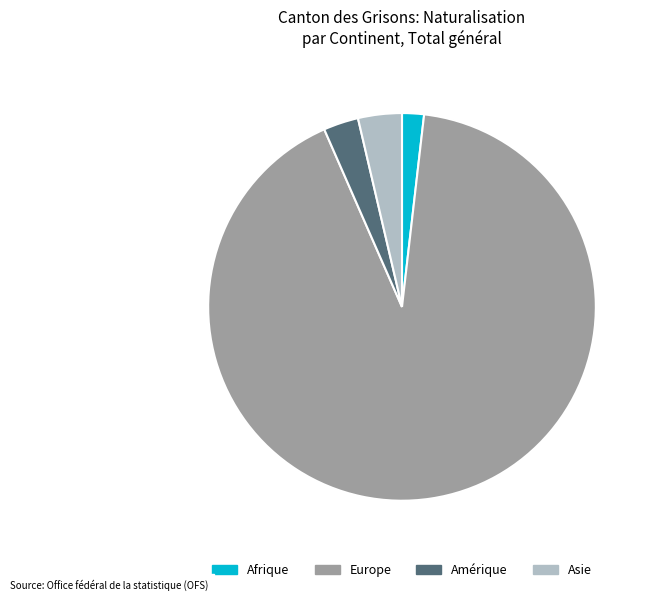

How many segments does this pie chart have?

4